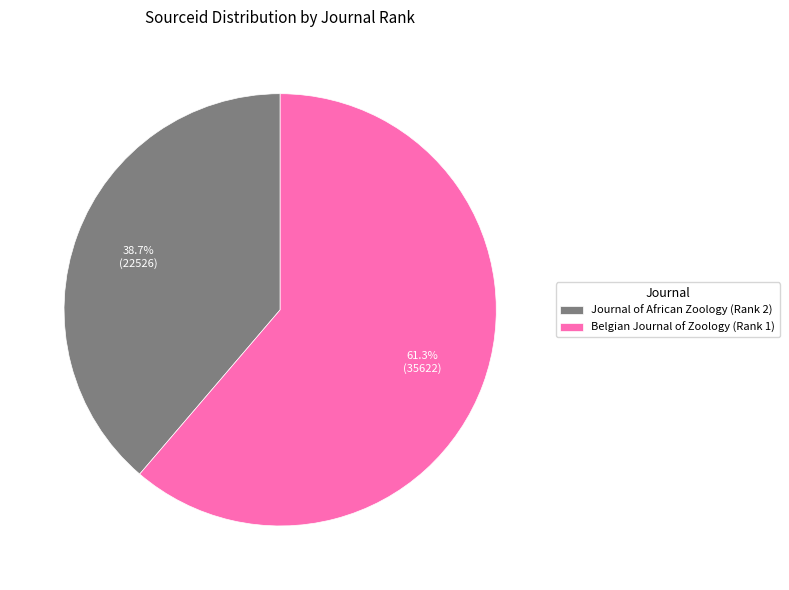

How many slices are in this pie chart?

2